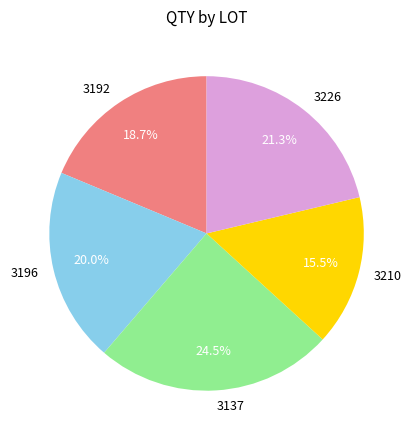

True or false: 3192 accounts for 12% of the total.

False